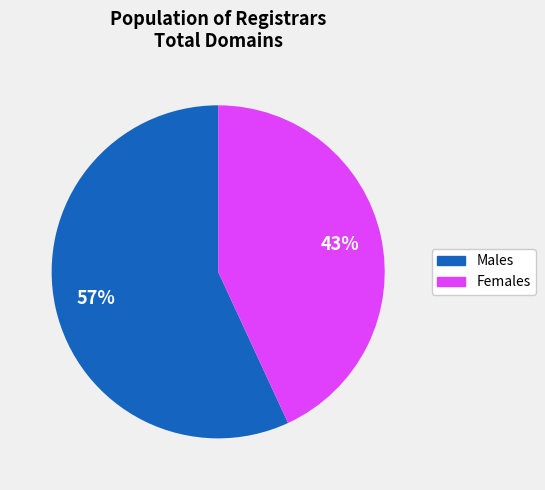

Is there a majority slice in this chart?

Yes